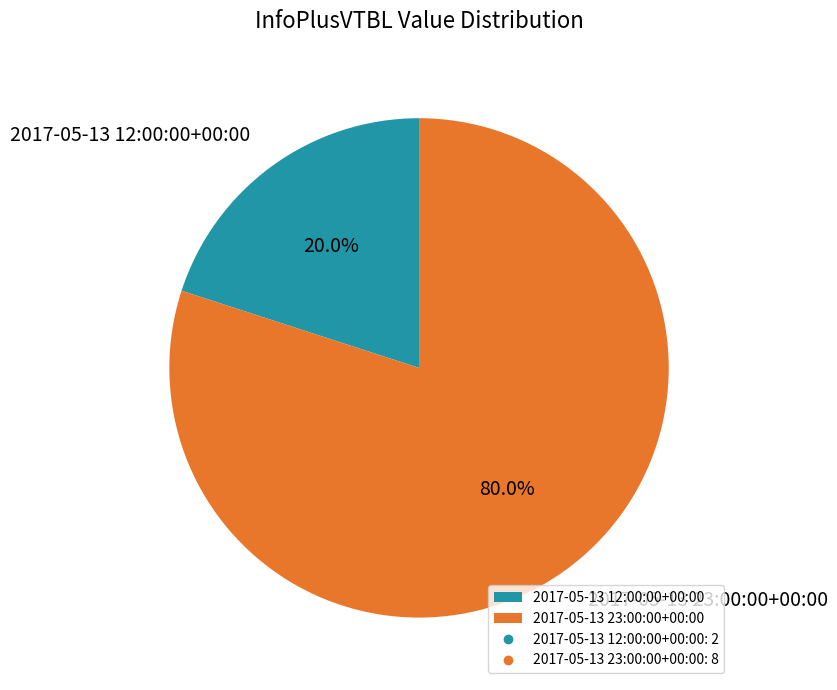

To the nearest percent, what portion does 2017-05-13 23:00:00+00:00 represent?

80%